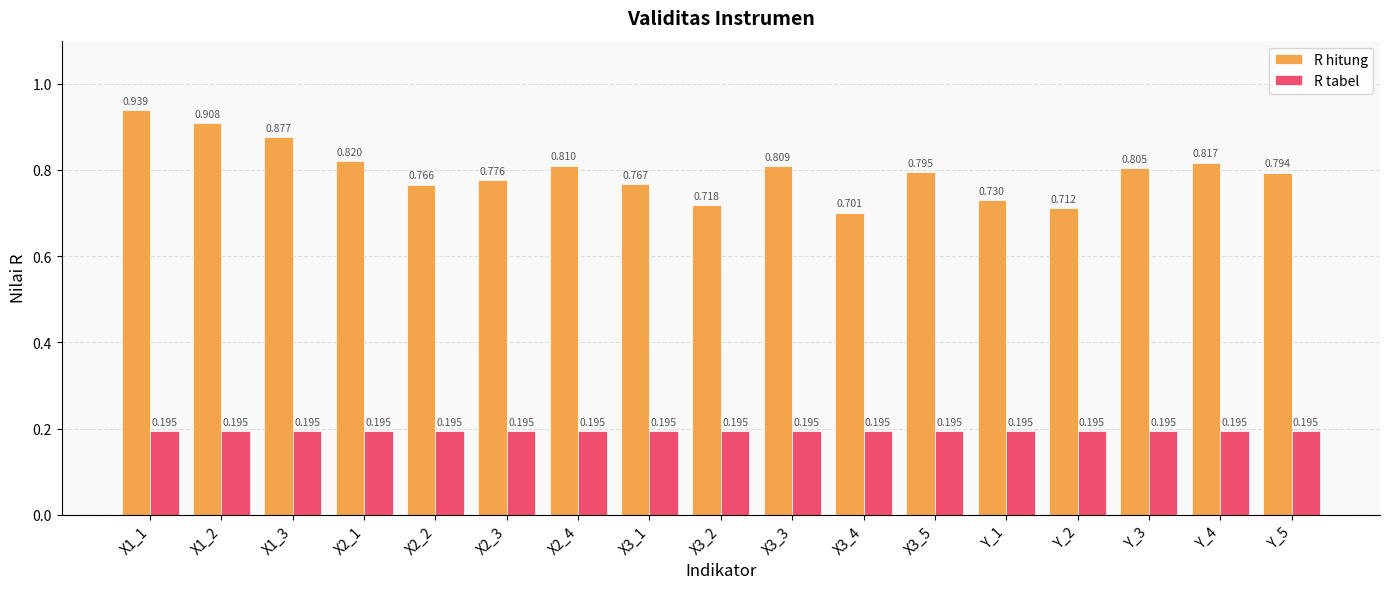

Is the value of R tabel at X2_1 greater than the value of R hitung at X3_4?

No